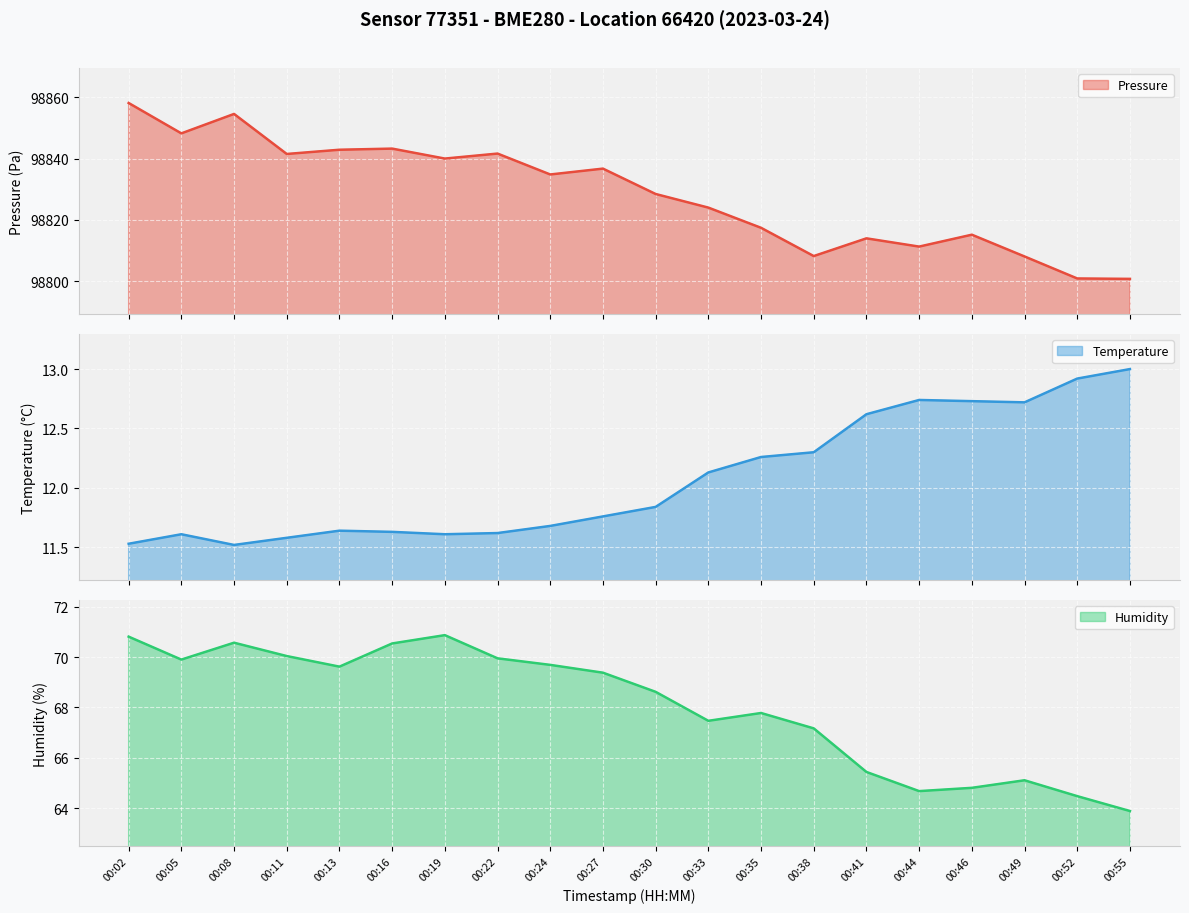

Which series changed the most between 00:24 and 00:55?

pressure